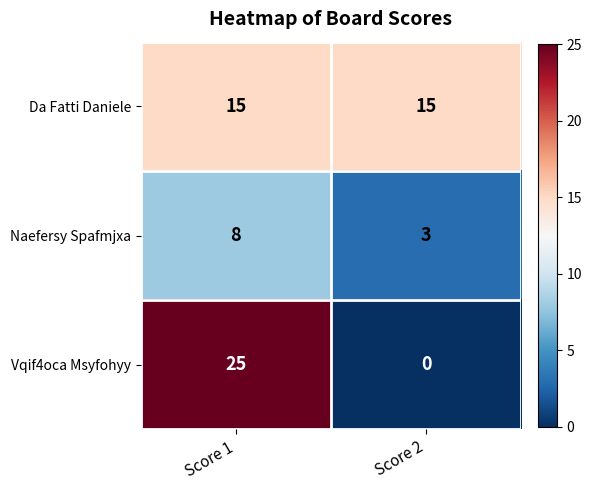

What is the greatest value displayed?

25